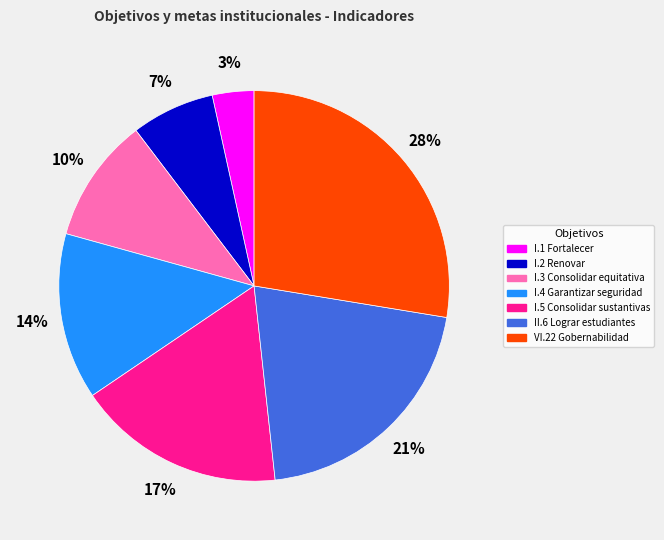

To the nearest percent, what portion does I.2 Renovar represent?

7%